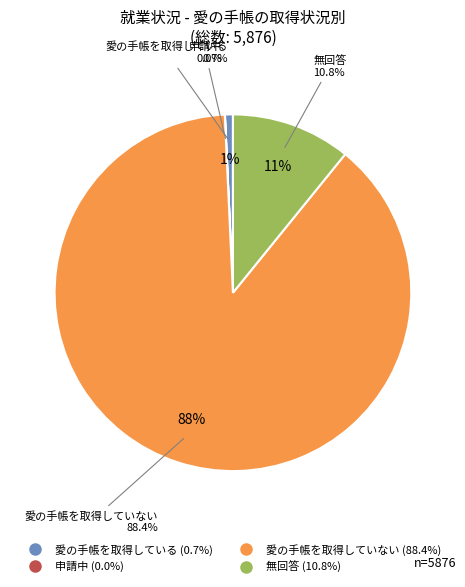

Rank the categories by value from lowest to highest.

申請中, 愛の手帳を取得している, 無回答, 愛の手帳を取得していない